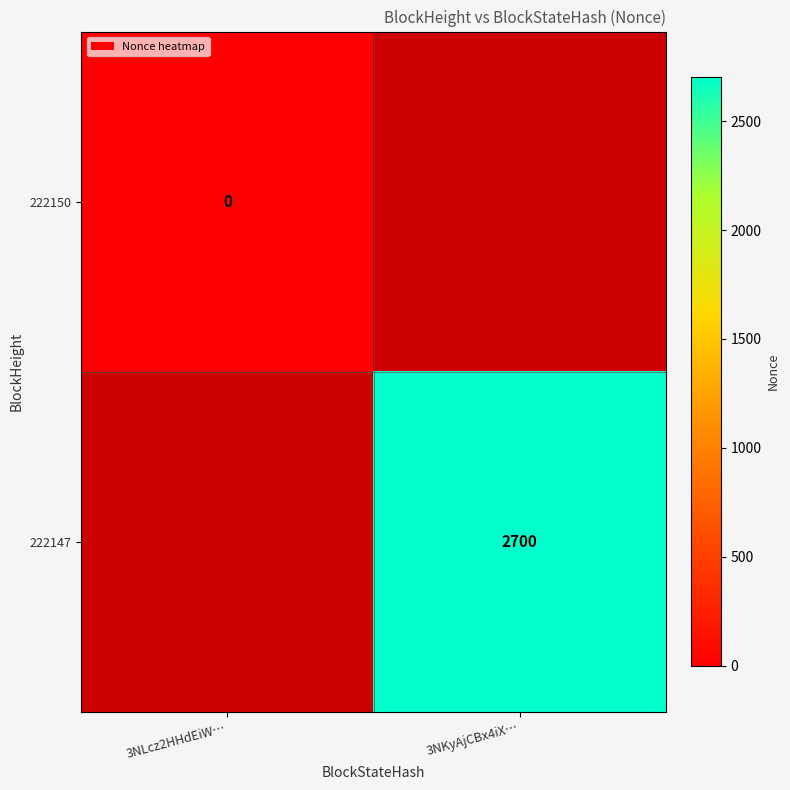

The 222147 series shows 2700 at 3NKyAjCBx4iX…. True or false?

True